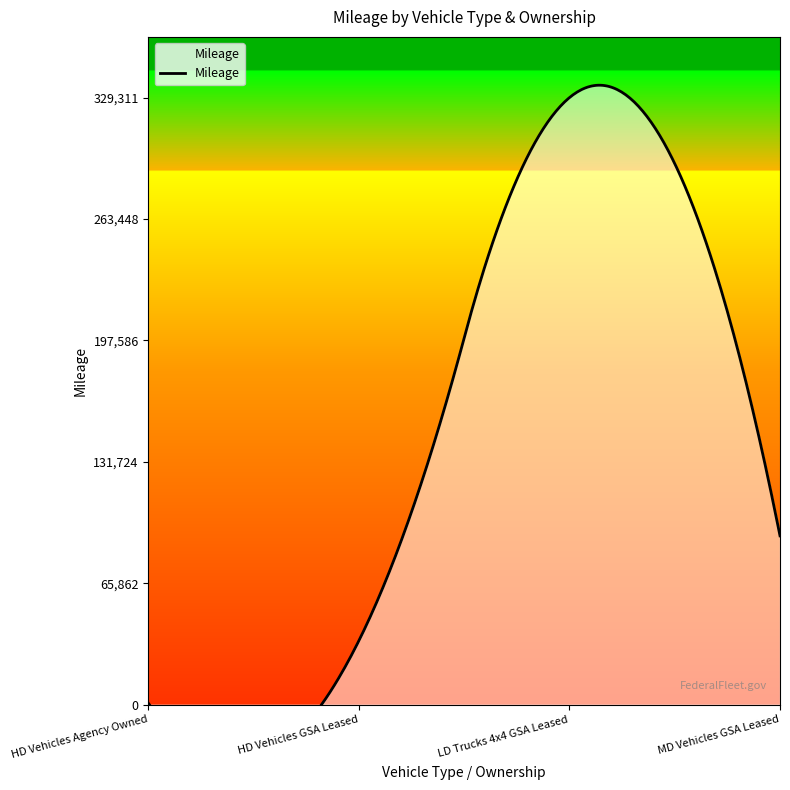

What is the label of the 4th point from the left?

MD Vehicles GSA Leased